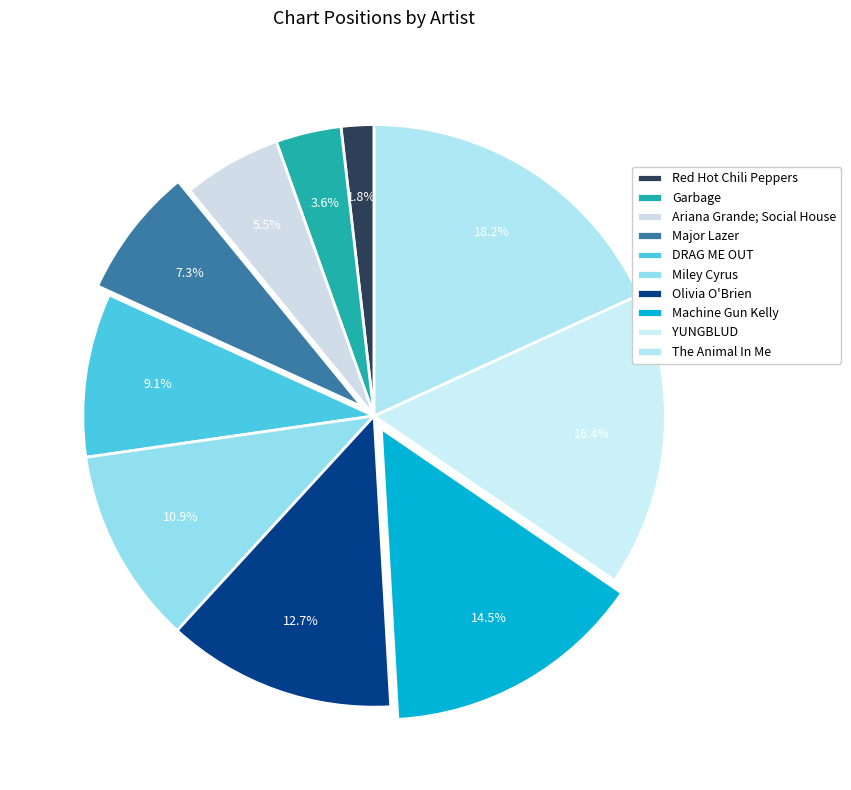

What percentage is NOT represented by Olivia O'Brien?

87.3%